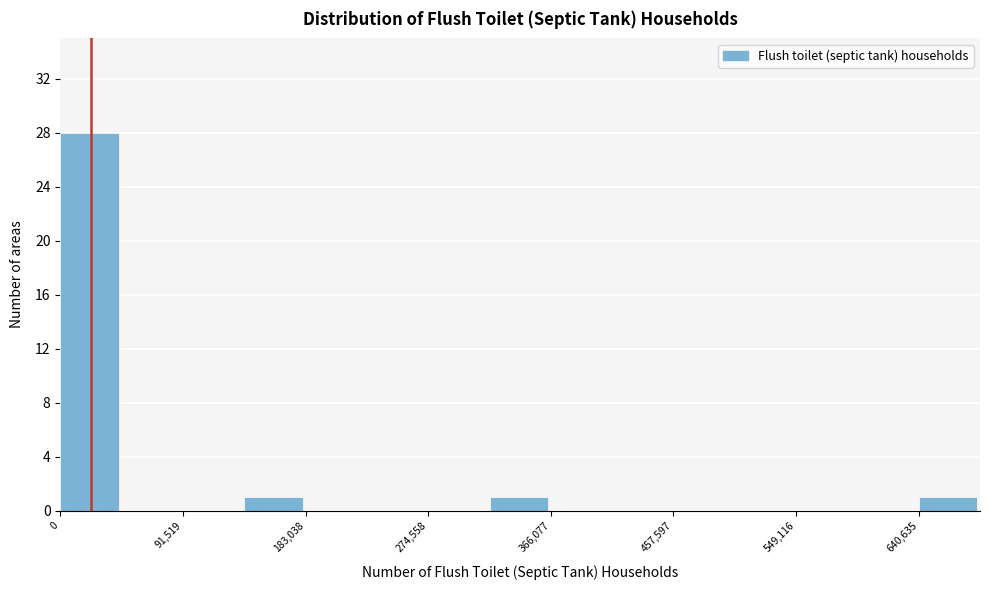

Over which range of the x-axis is the bar tallest?

0 to 50000